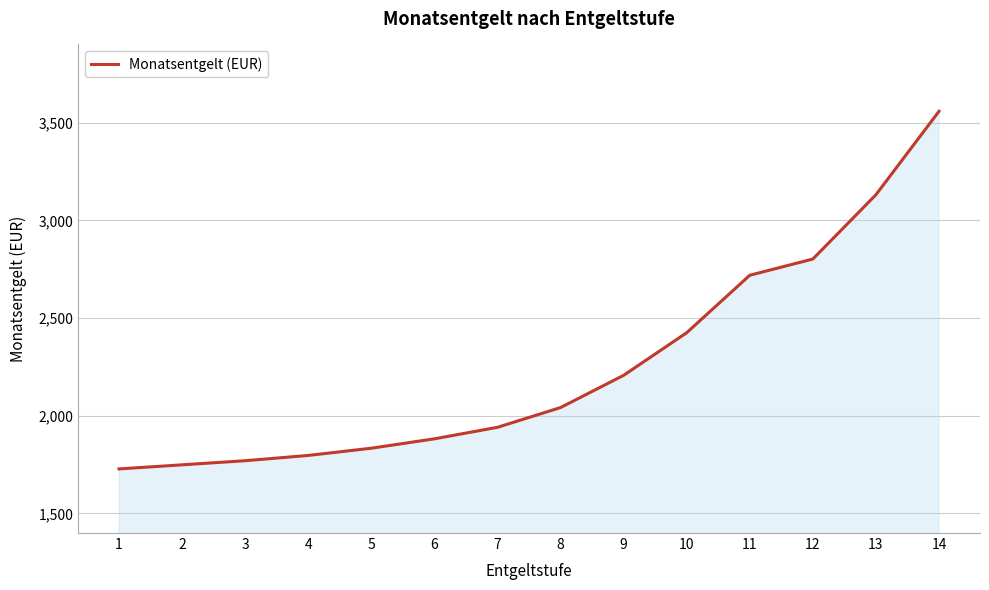

Approximately how many times larger is the value at 14 compared to 3?

2.0